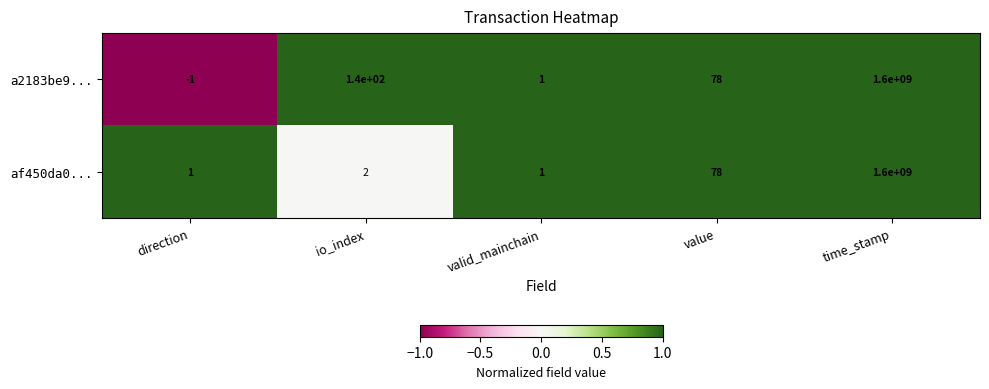

Which label corresponds to the largest value in the chart?

time_stamp